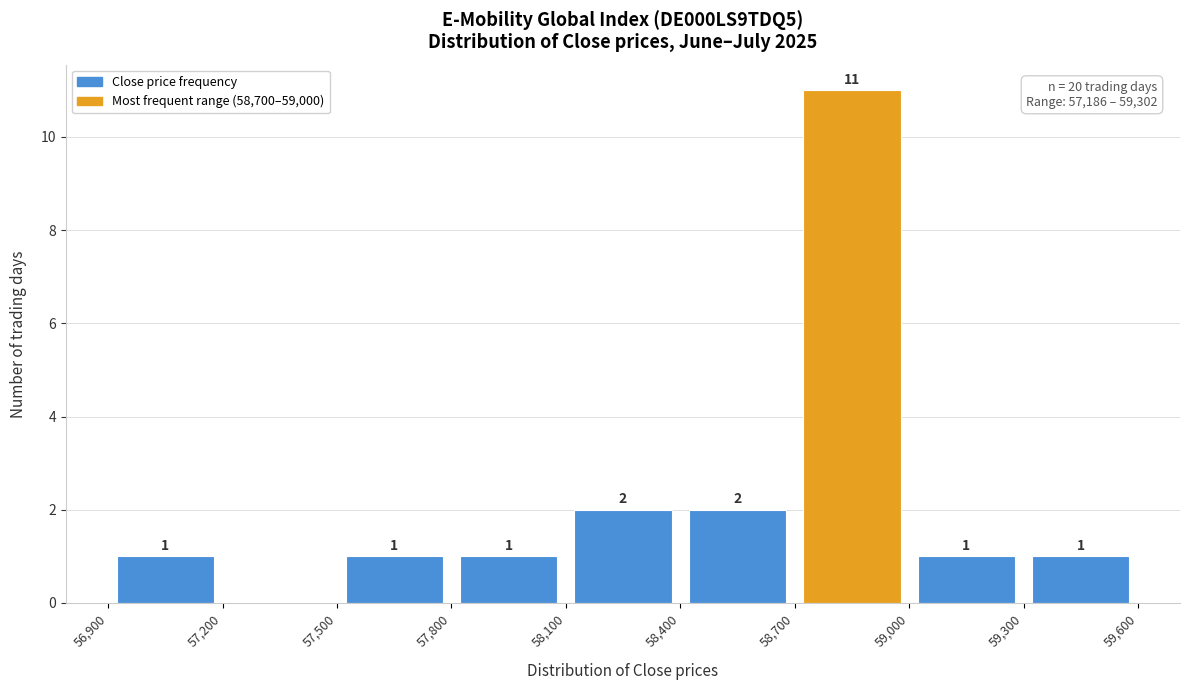

Over which range of the x-axis is the bar tallest?

58,700 to 59,000